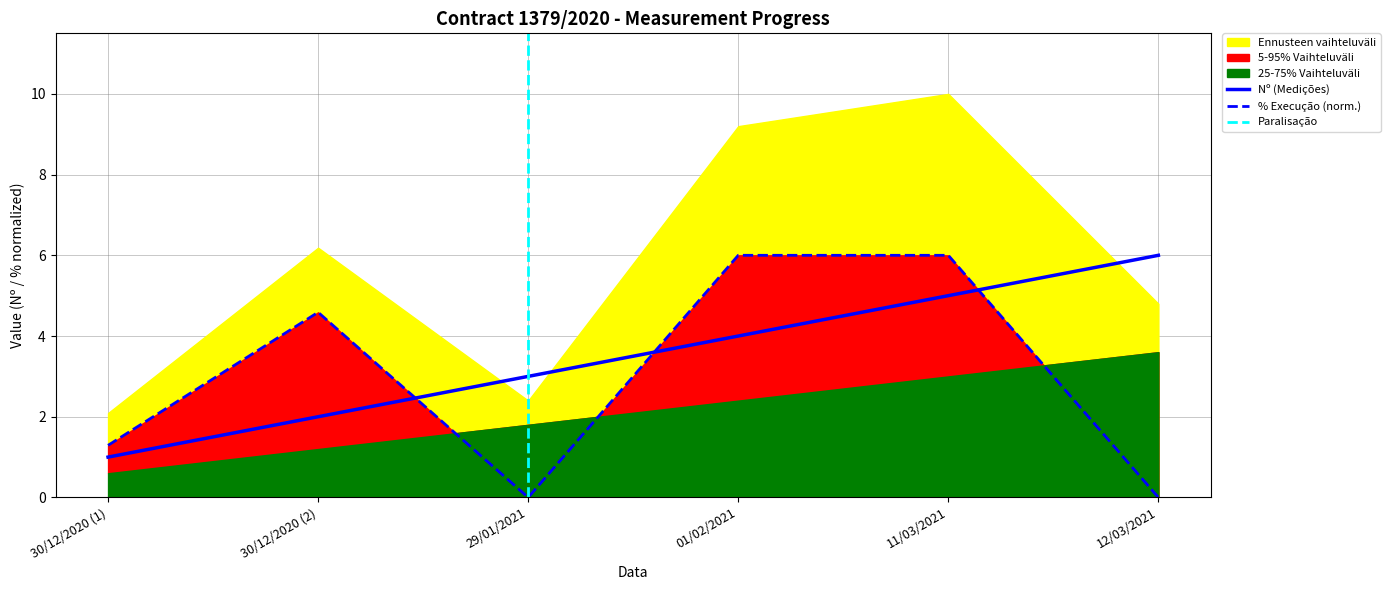

What is the label of the 4th point from the left?

01/02/2021